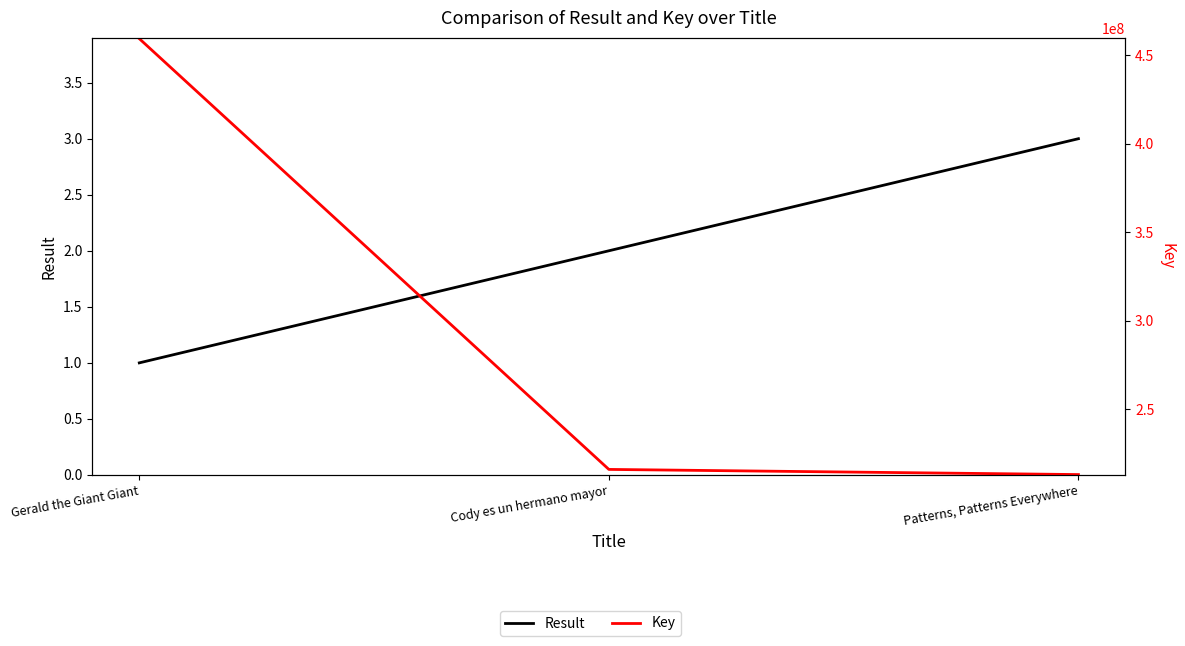

Reading left to right, list all the values displayed in this chart.

Result: Gerald the Giant Giant=1	Cody es un hermano mayor=2	Patterns, Patterns Everywhere=3
Key: Gerald the Giant Giant=459410552	Cody es un hermano mayor=215869170	Patterns, Patterns Everywhere=212956395